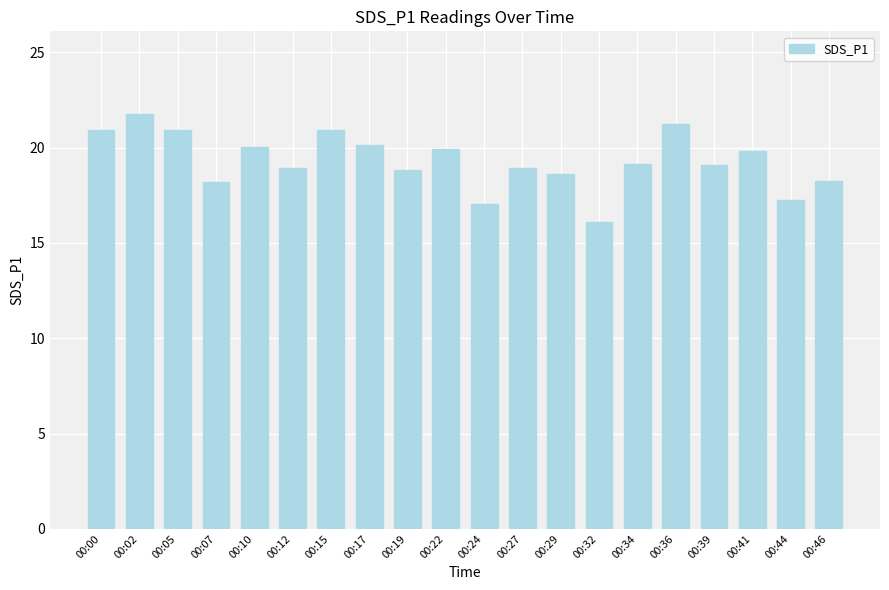

Which label corresponds to the largest value in the chart?

00:02